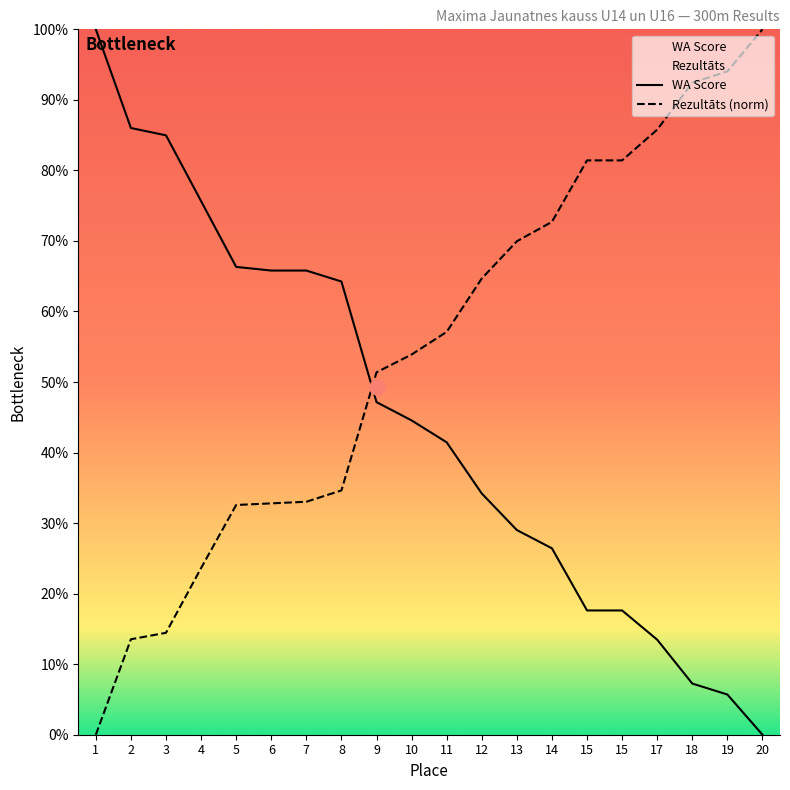

What is the total value across all series at 7?

98.8